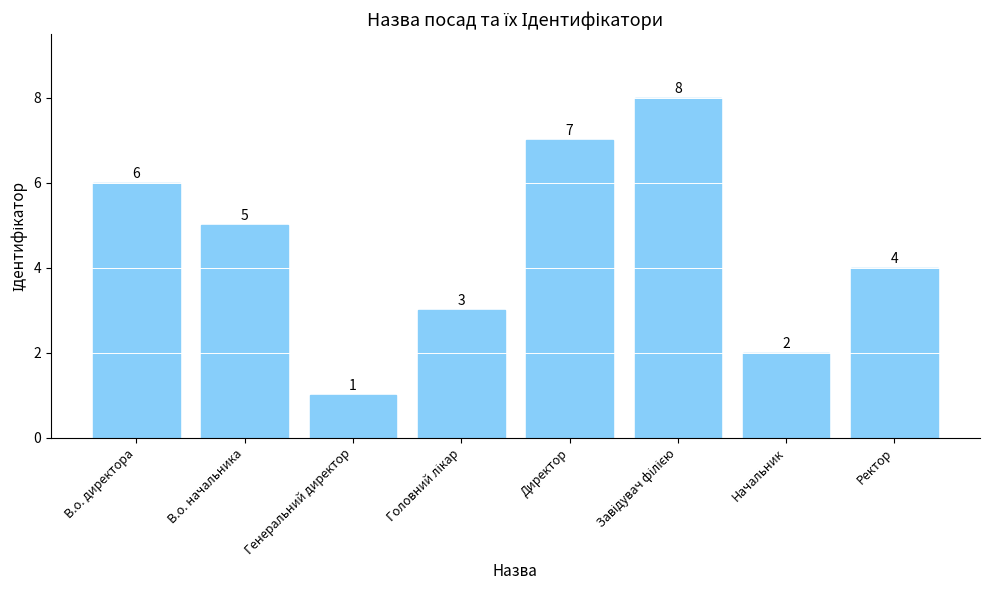

Which category has the lowest value across all series?

Генеральний директор